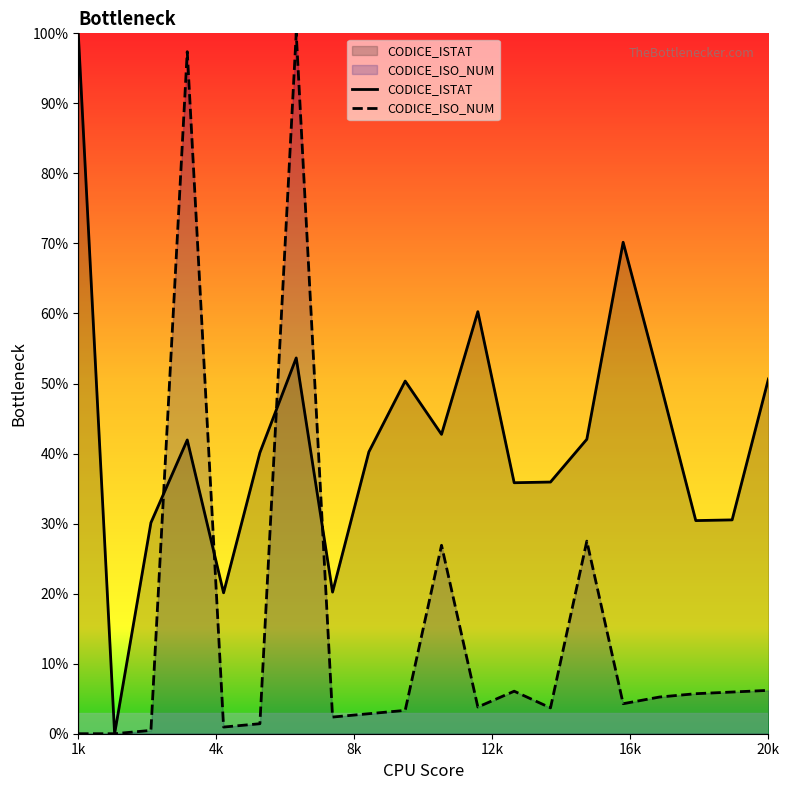

How many values in the CODICE_ISO_NUM series are below 4?

10